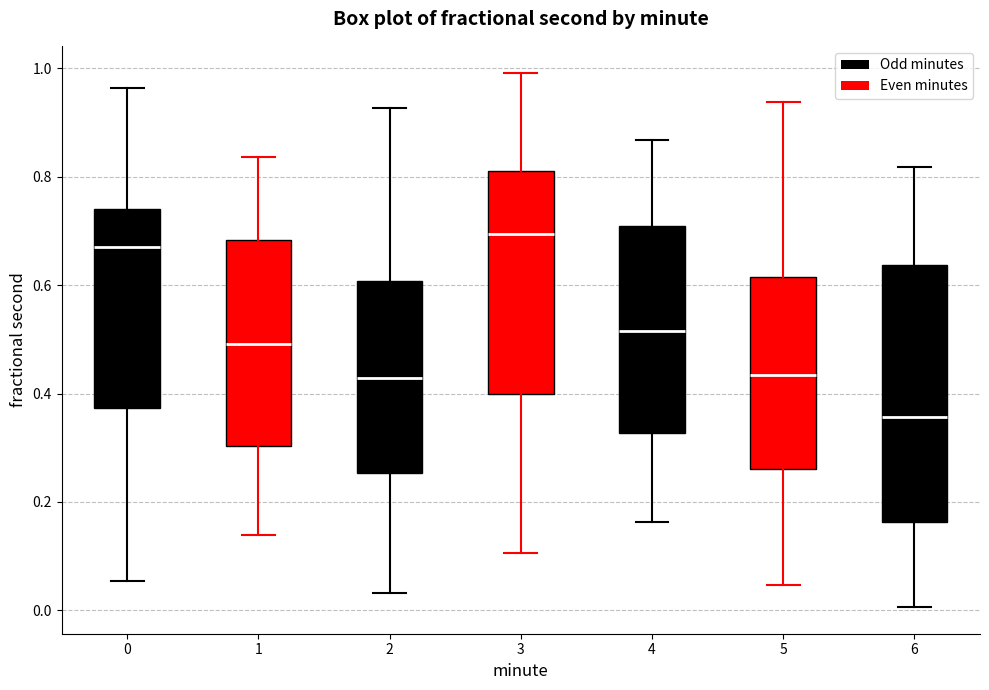

Comparing the boxes themselves (not the whiskers), which one is the tallest?

6